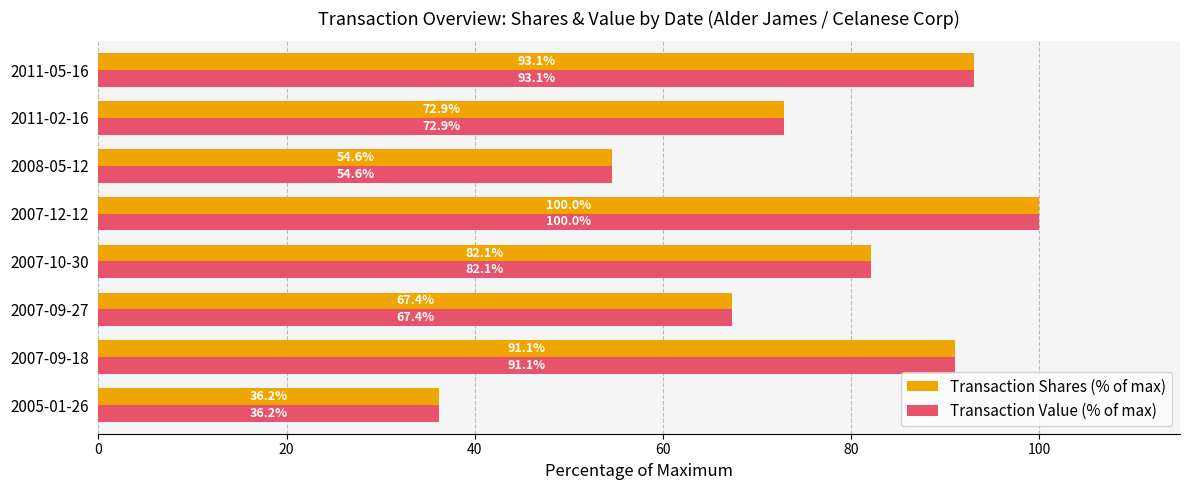

What is the sum of all Transaction Value (% of max) values?

597.4